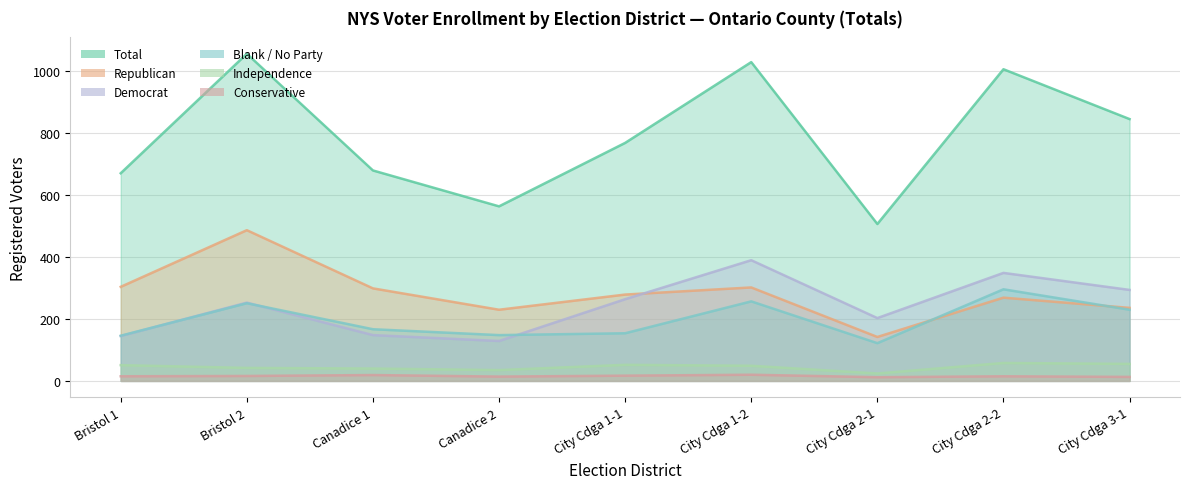

How many lines are shown in the chart?

6